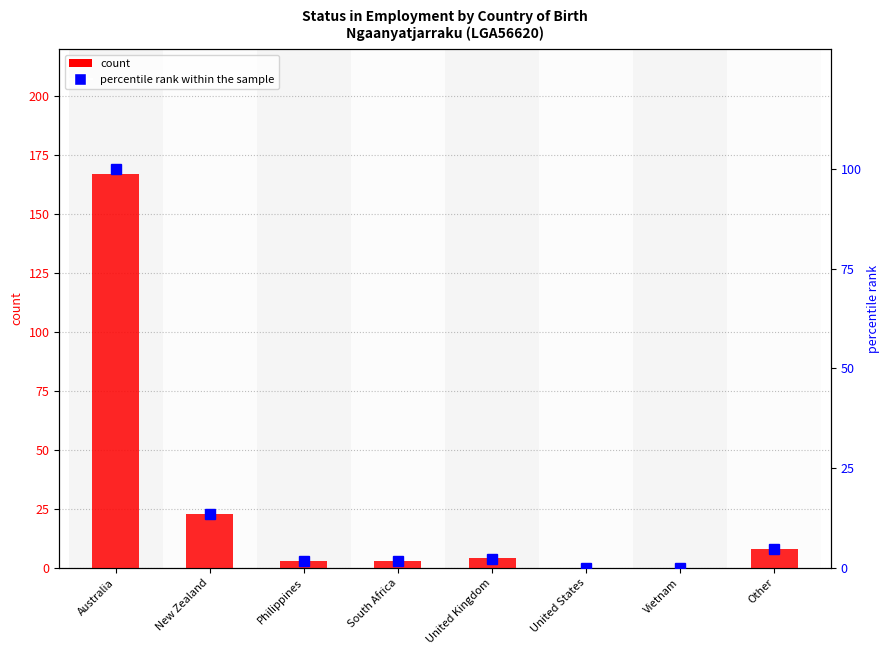

At how many categories does at least one series exceed 93?

1